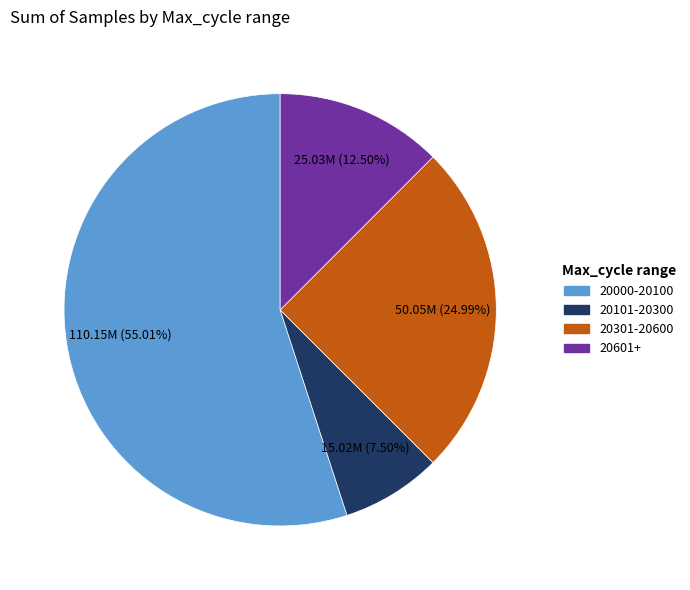

Count the number of slices in the pie.

4